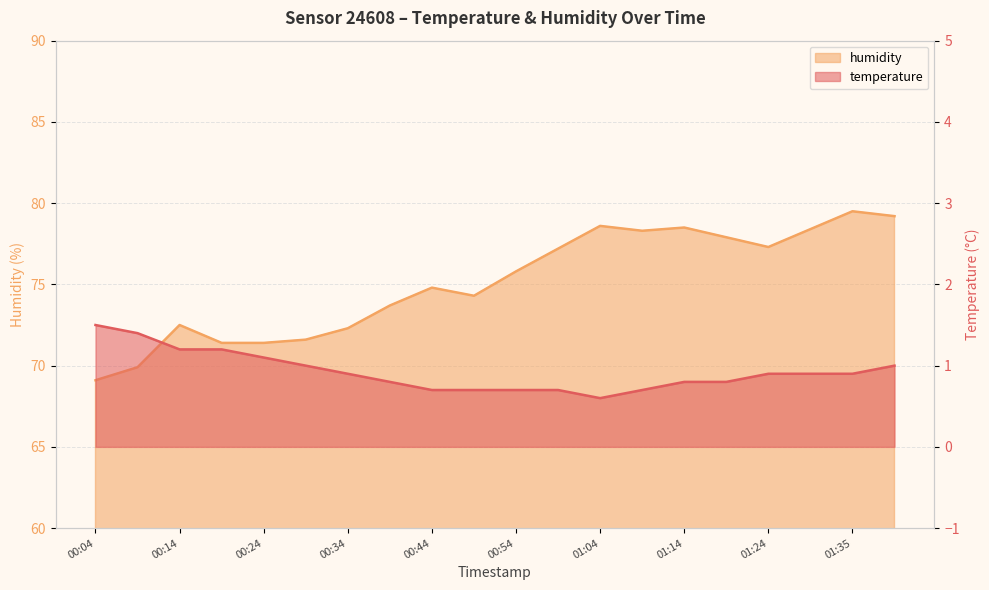

Which series has the largest total across all categories?

humidity